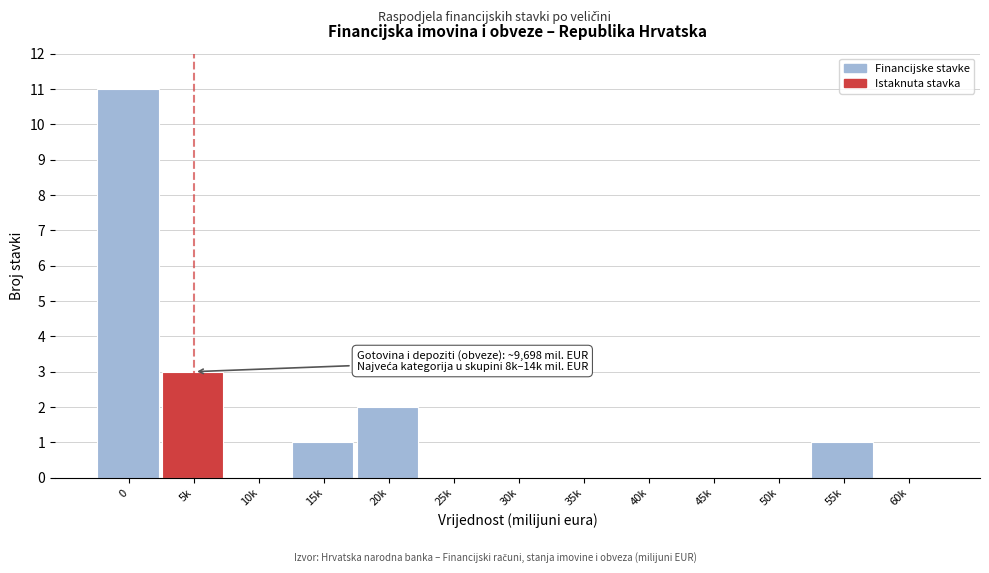

Reading left to right, what are all the values shown in this chart?

0=11	5k=3	10k=0	15k=1	20k=2	25k=0	30k=0	35k=0	40k=0	45k=0	50k=0	55k=1	60k=0